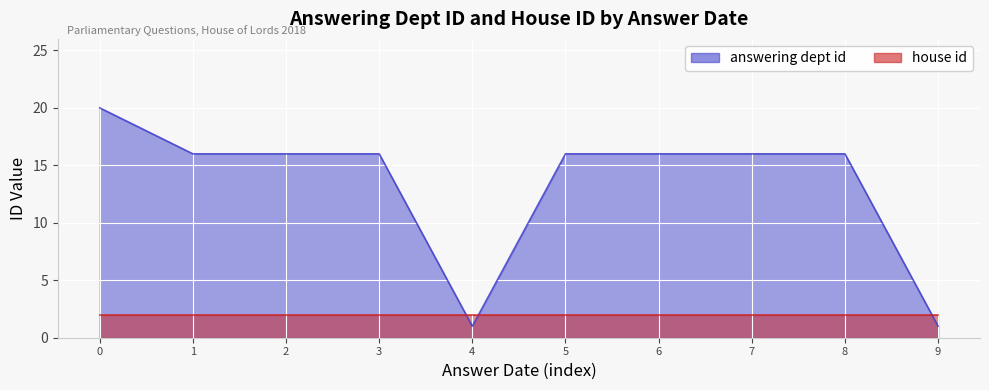

Reading right to left, list all the values displayed in this chart.

1	16	16	16	16	1	16	16	16	20